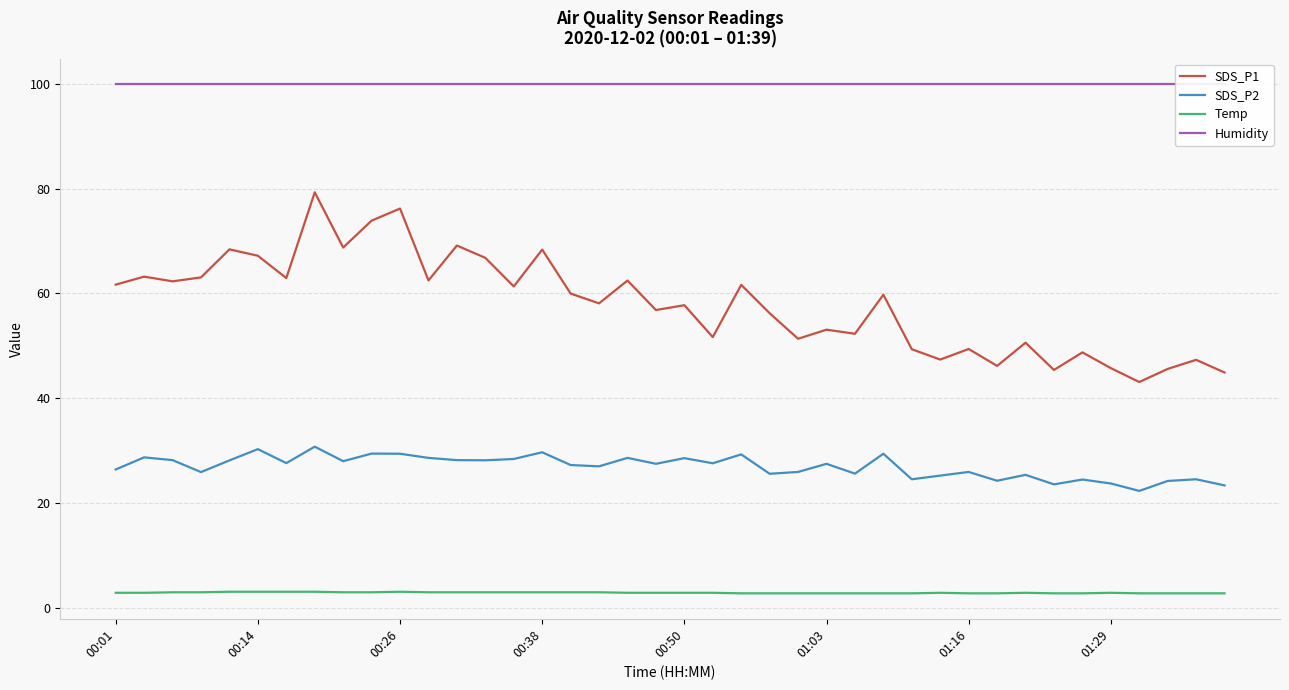

True or false: SDS_P2 has more than 0 interior local peaks.

True